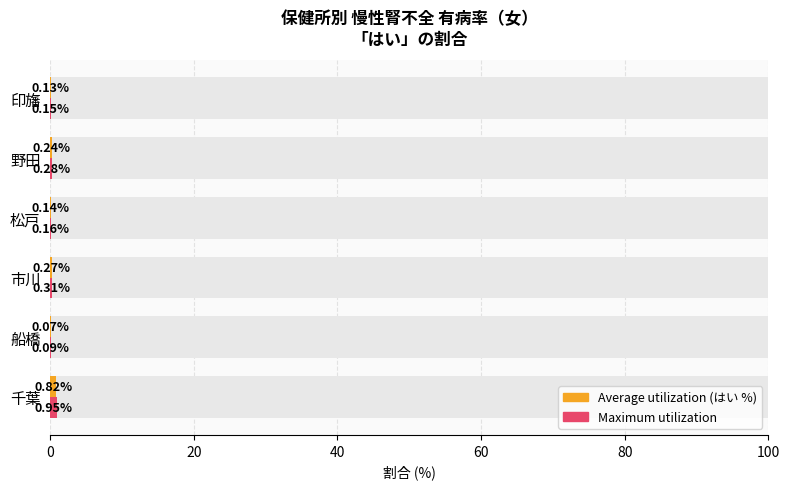

What is the greatest value displayed?

0.9